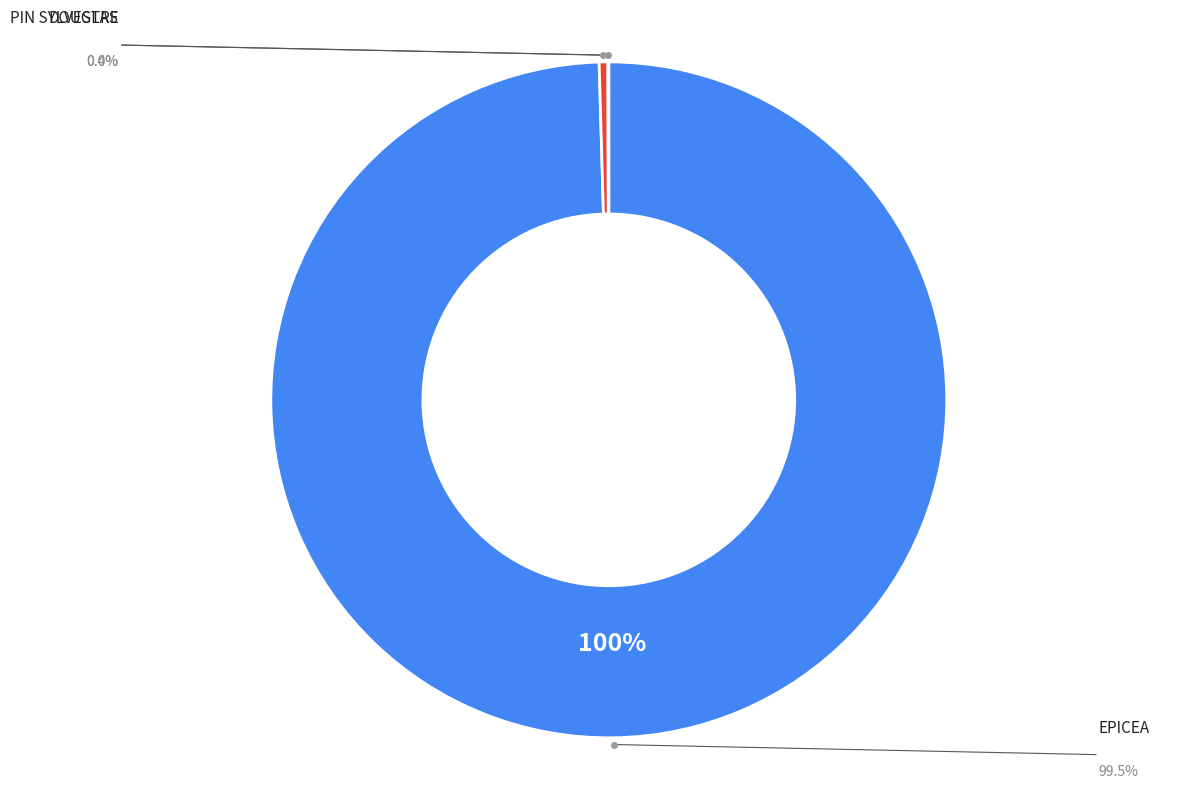

What is the change in value from EPICEA to PIN SYLVESTRE?

-757.1